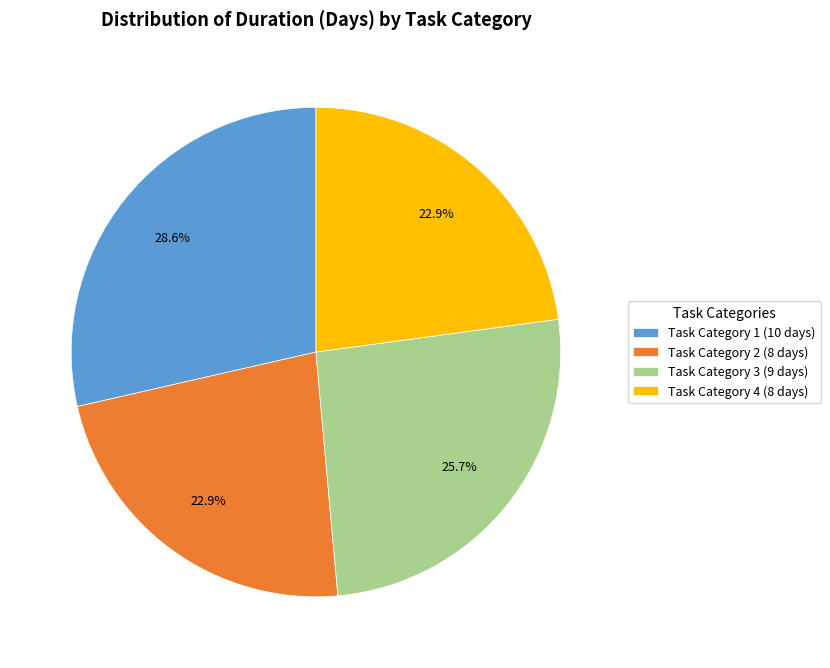

What is the largest slice in the pie chart?

Task Category 1